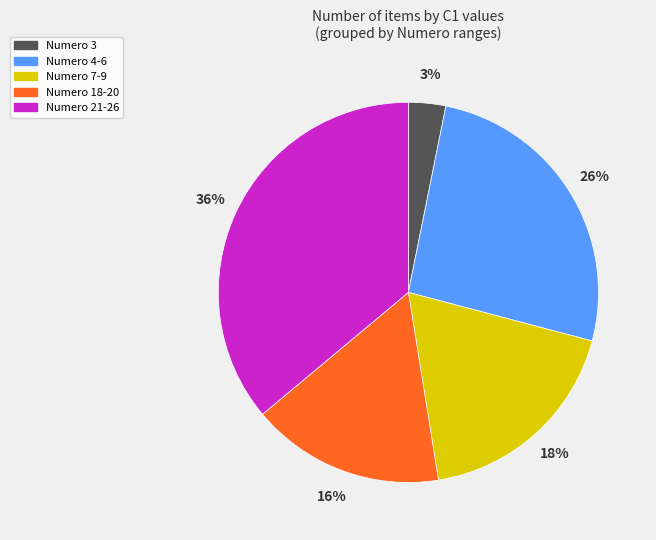

Count the number of slices in the pie.

5